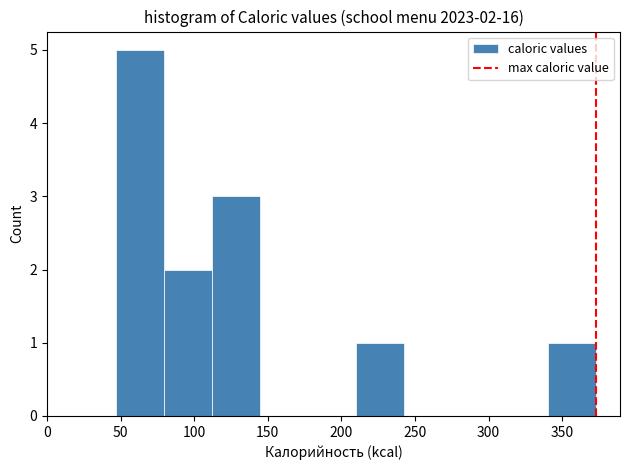

Over which range of the x-axis is the bar tallest?

45 to 80